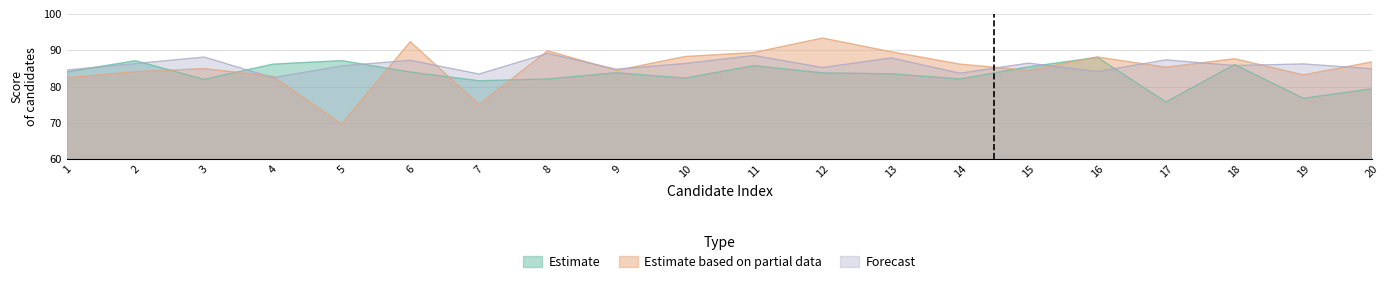

Which has a higher value, 20 or 8?

8